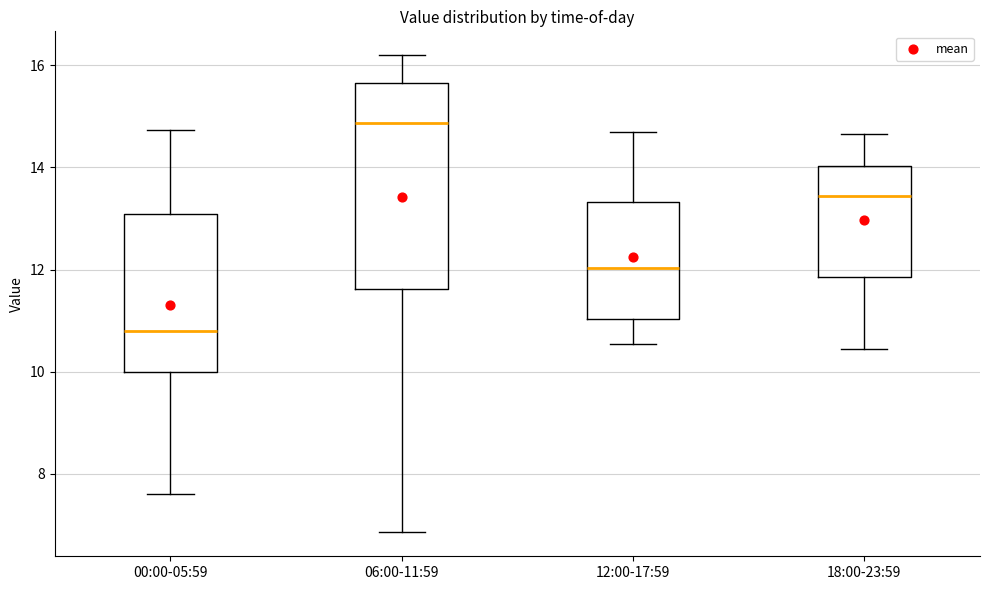

Comparing the boxes themselves (not the whiskers), which one is the tallest?

06:00-11:59